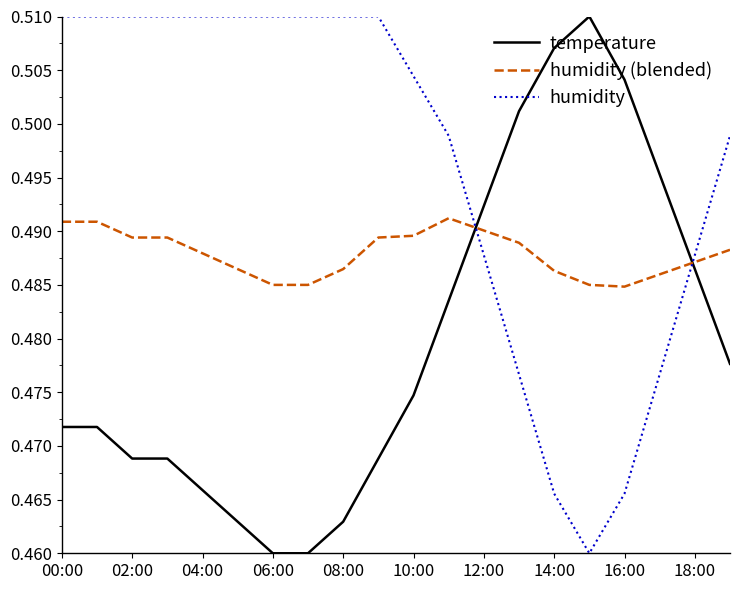

Which series has the largest total across all categories?

humidity